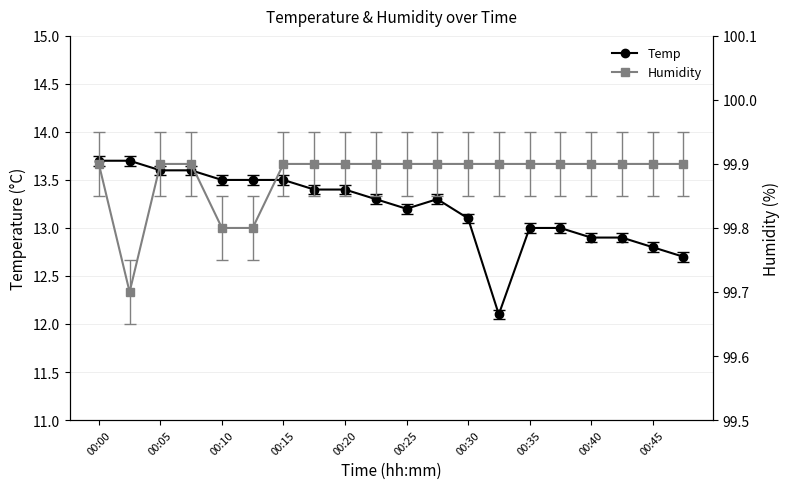

Read the Temp value at 00:25.

13.2